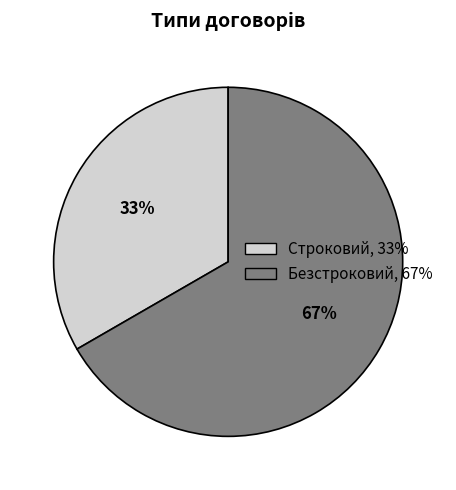

Which category has the biggest portion of the pie?

Безстроковий